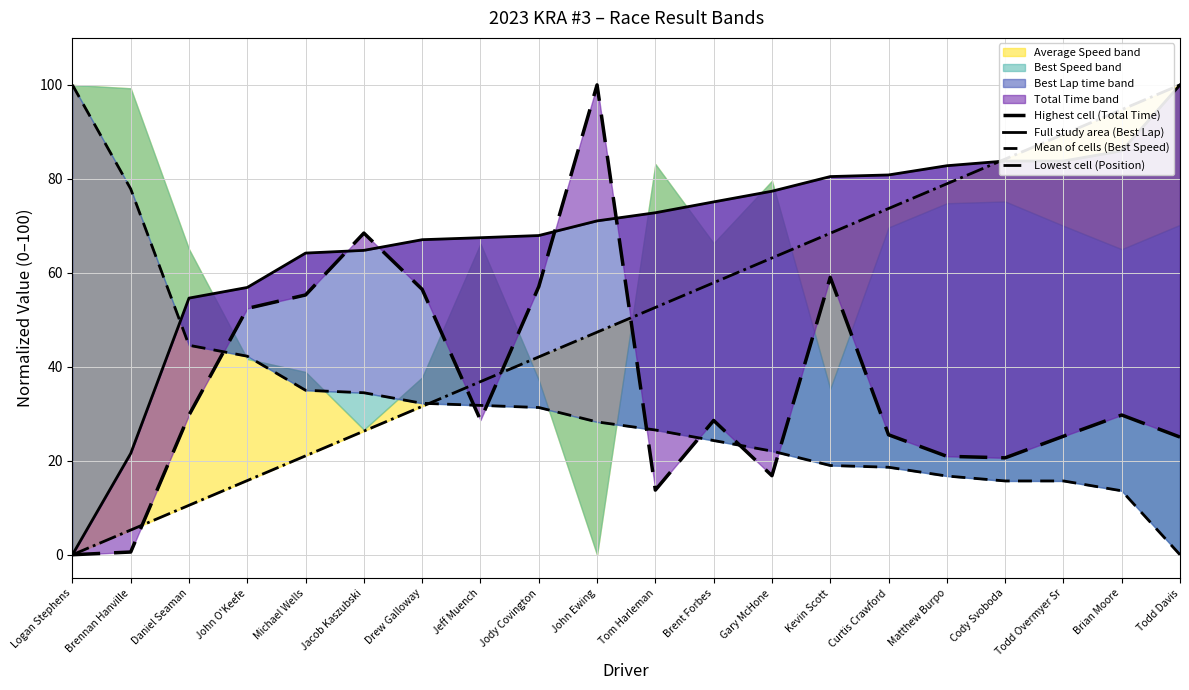

Is the value of Highest cell (Total Time) at Brent Forbes greater than the value of Full study area (Best Lap) at Brian Moore?

No